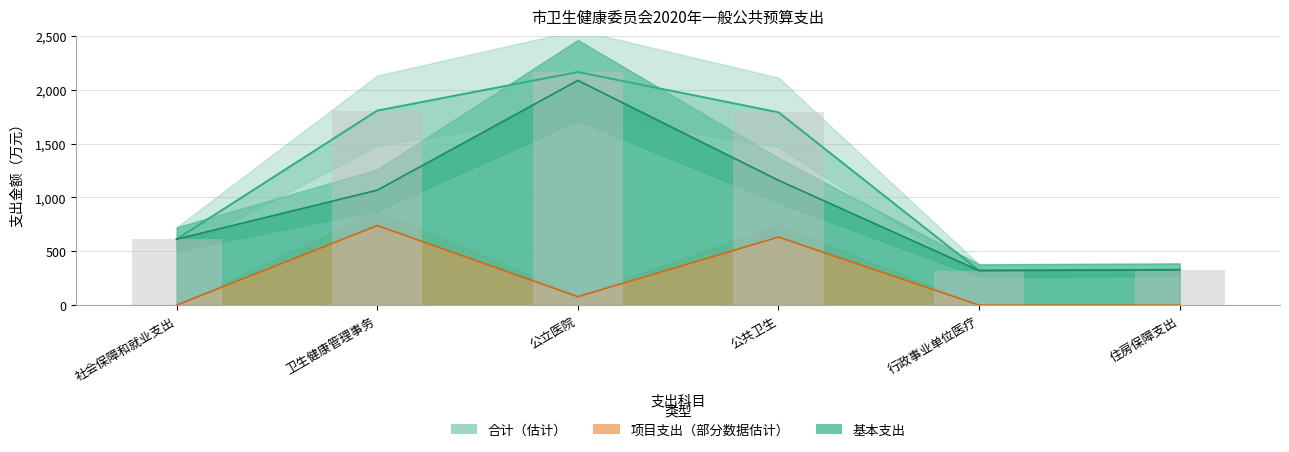

What are all the series names shown in the legend?

基本支出, 项目支出, 合计